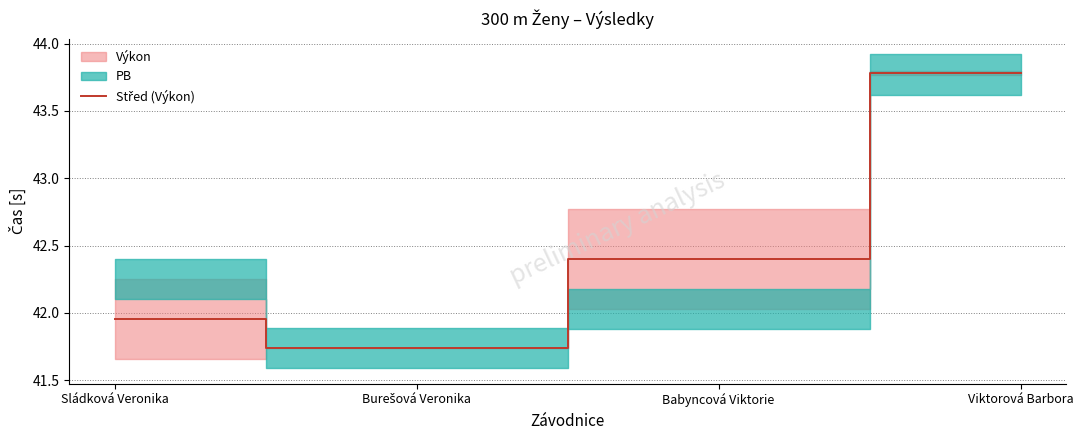

Does the chart have visible grid lines?

Yes